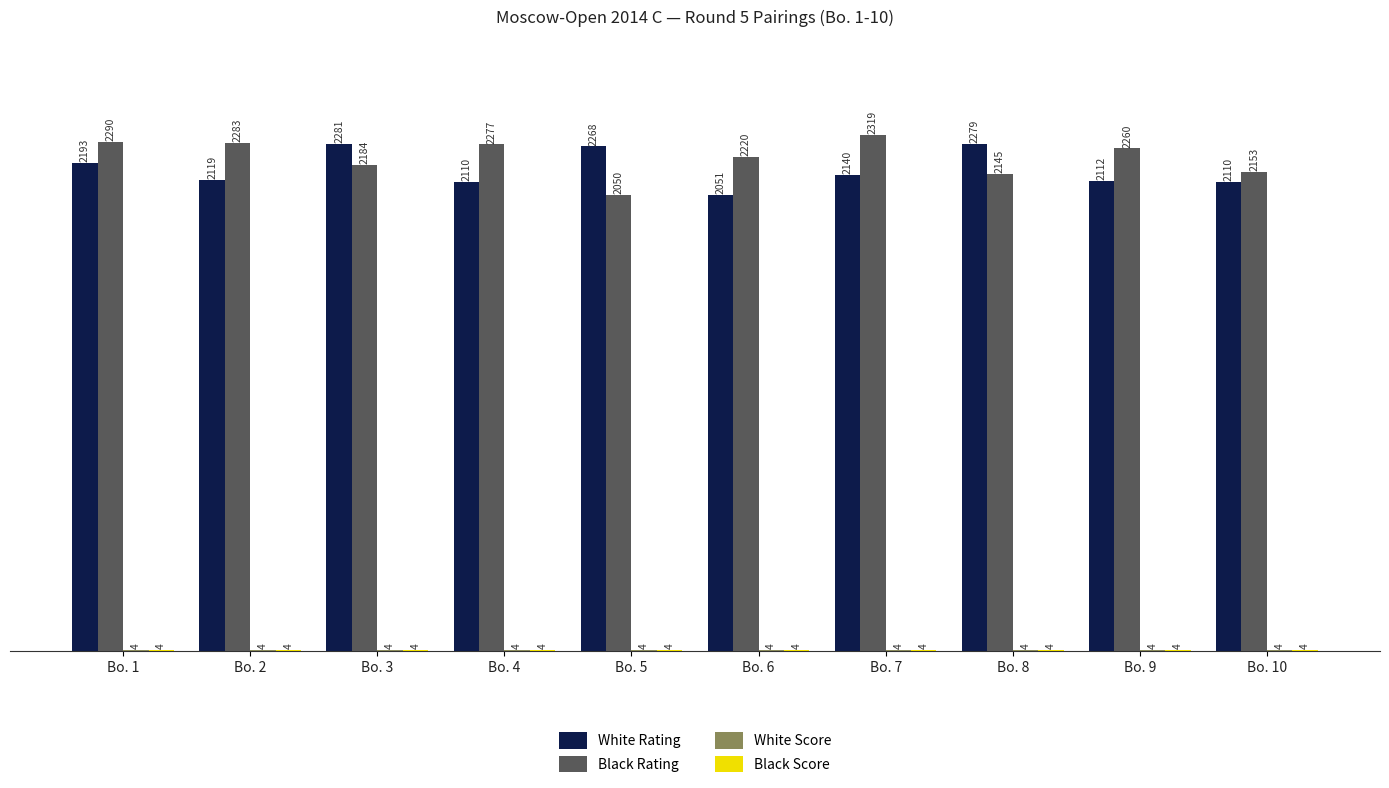

What is the approximate value of Black Rating at Bo. 7?

2319